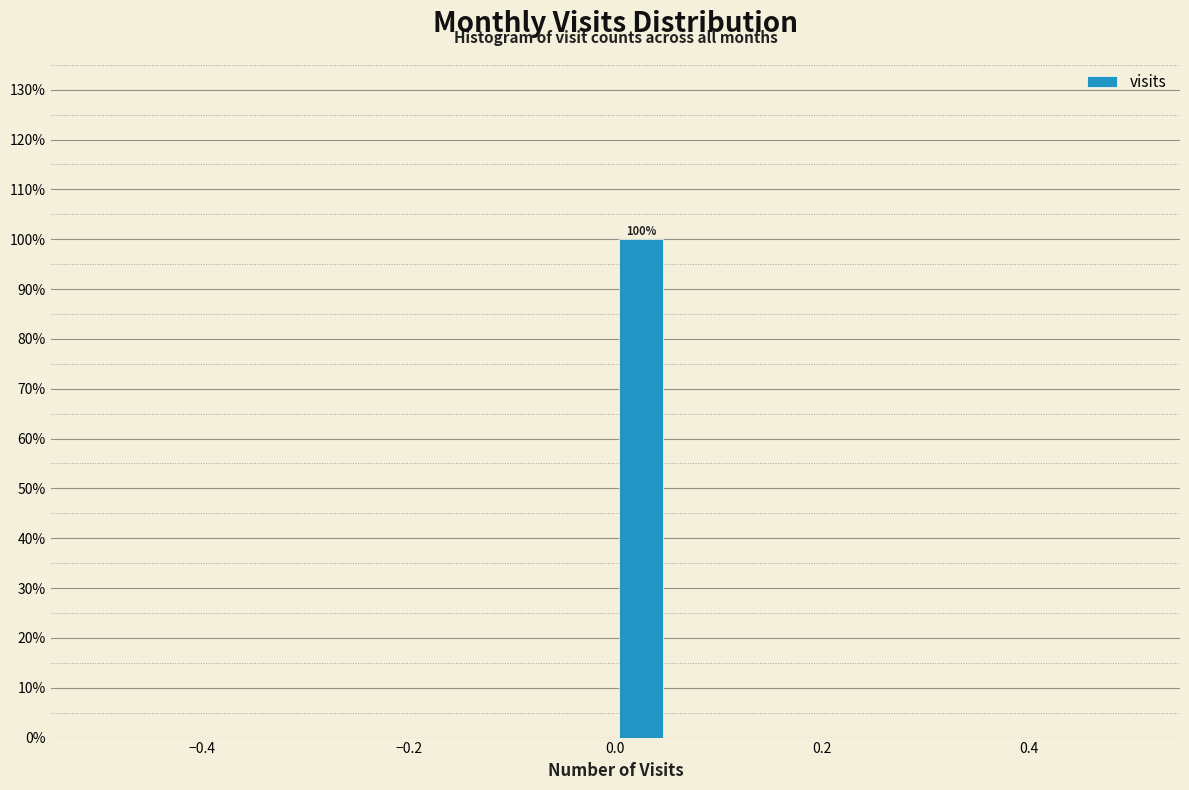

Around what value on the x-axis is the tallest bar? Give the approximate position of its centre, as read against the axis.

0.02